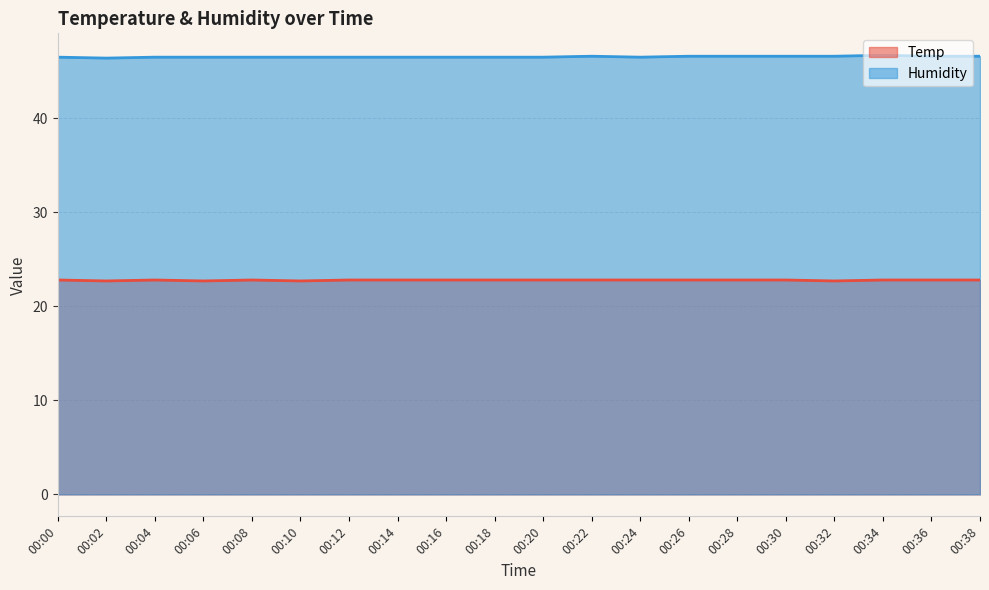

True or false: Temp and Humidity intersect in this chart.

False